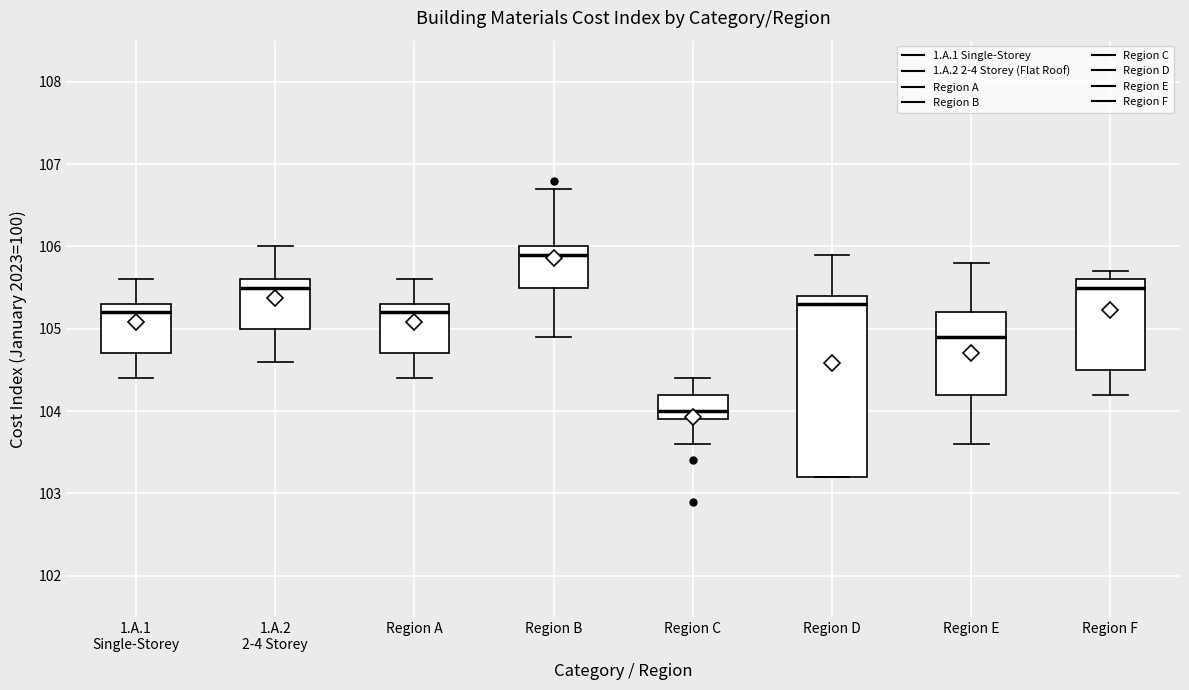

Where does the upper whisker of the box for Region F end on the y-axis? The values are not printed on the chart, so give them approximately, as read against the axis.

105.7